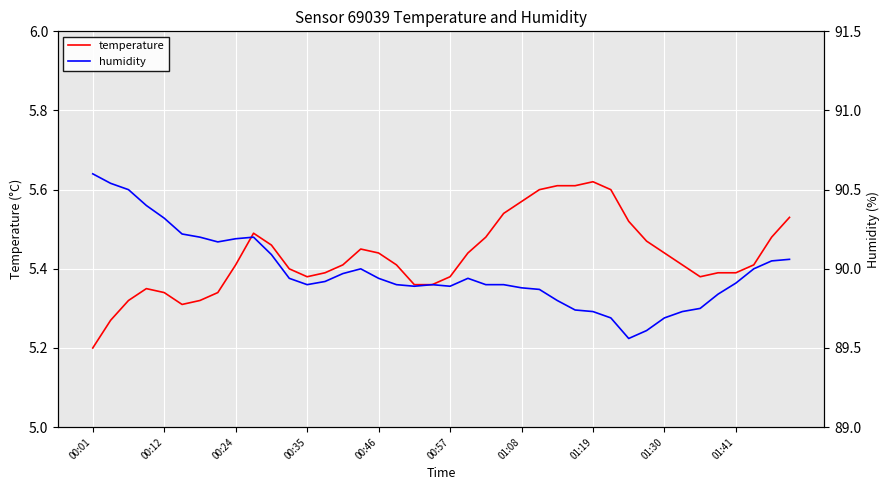

What is the maximum value shown in the chart?

90.6